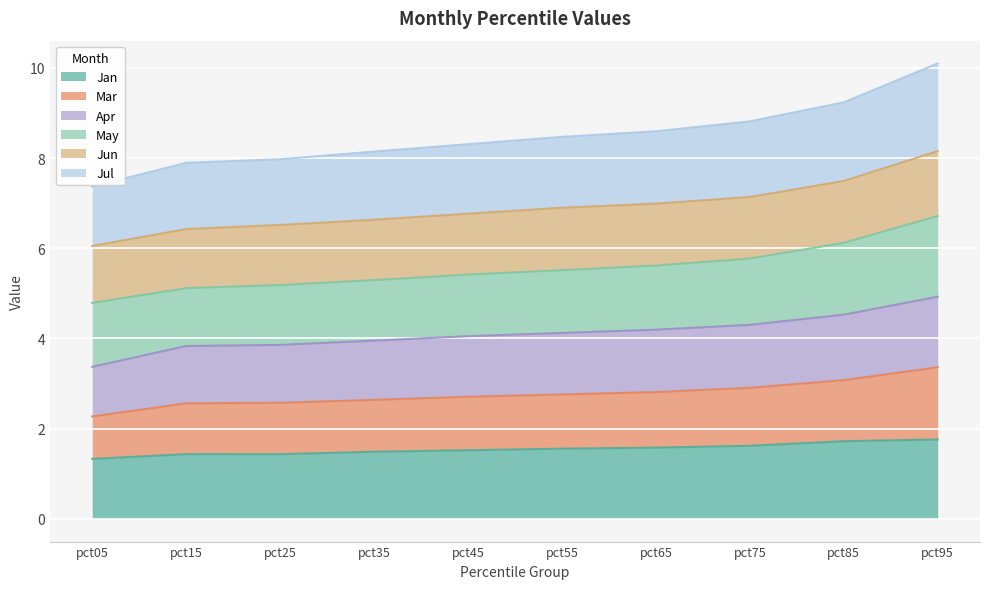

What is the value of the Mar point at the 6th from the left?

2.8